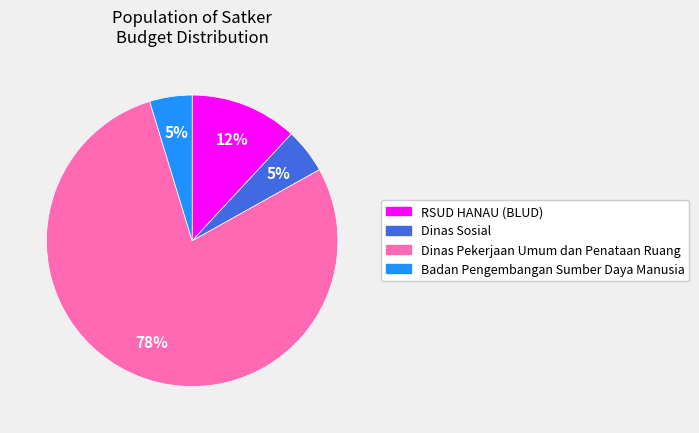

Does any single category account for the majority?

Yes